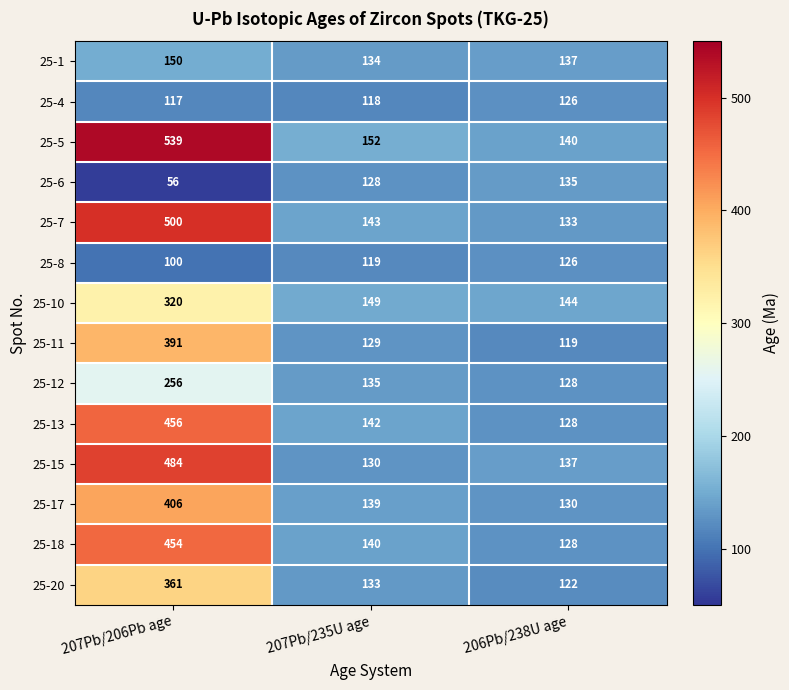

Which label corresponds to the largest value in the chart?

207Pb/206Pb age